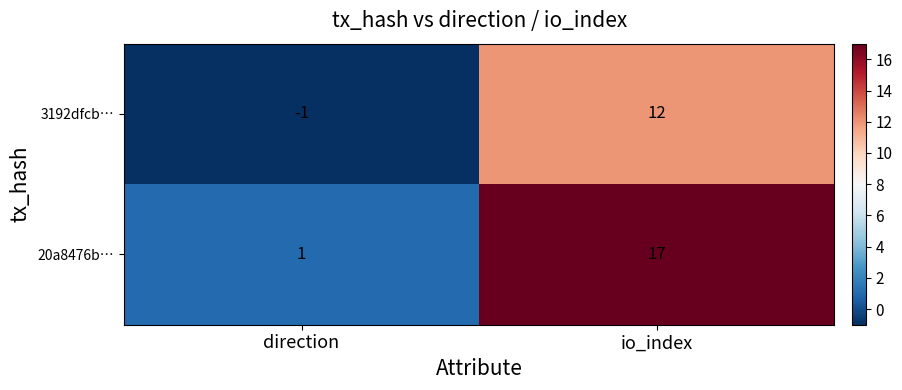

Which label corresponds to the largest value in the chart?

io_index